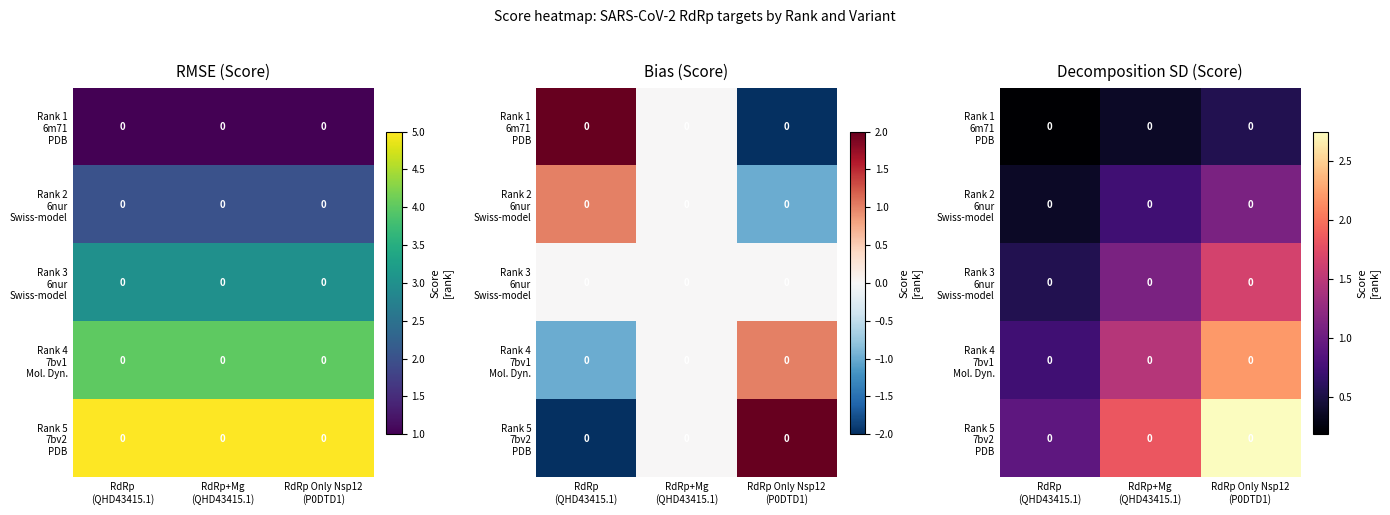

Which has a higher value, RdRp
(QHD43415.1) or RdRp Only Nsp12
(P0DTD1)?

RdRp Only Nsp12
(P0DTD1)